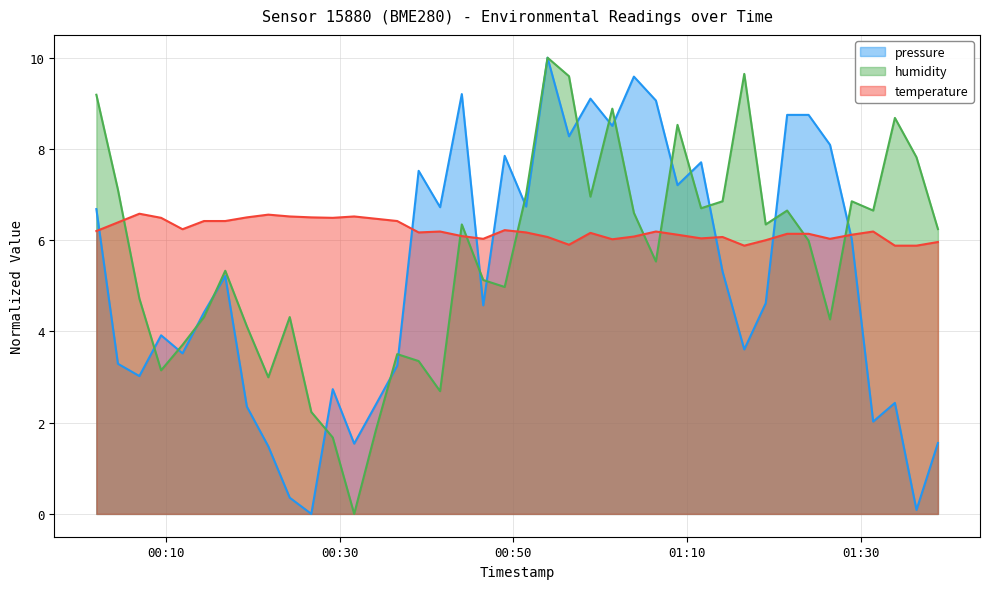

How many times do pressure and humidity cross each other?

18